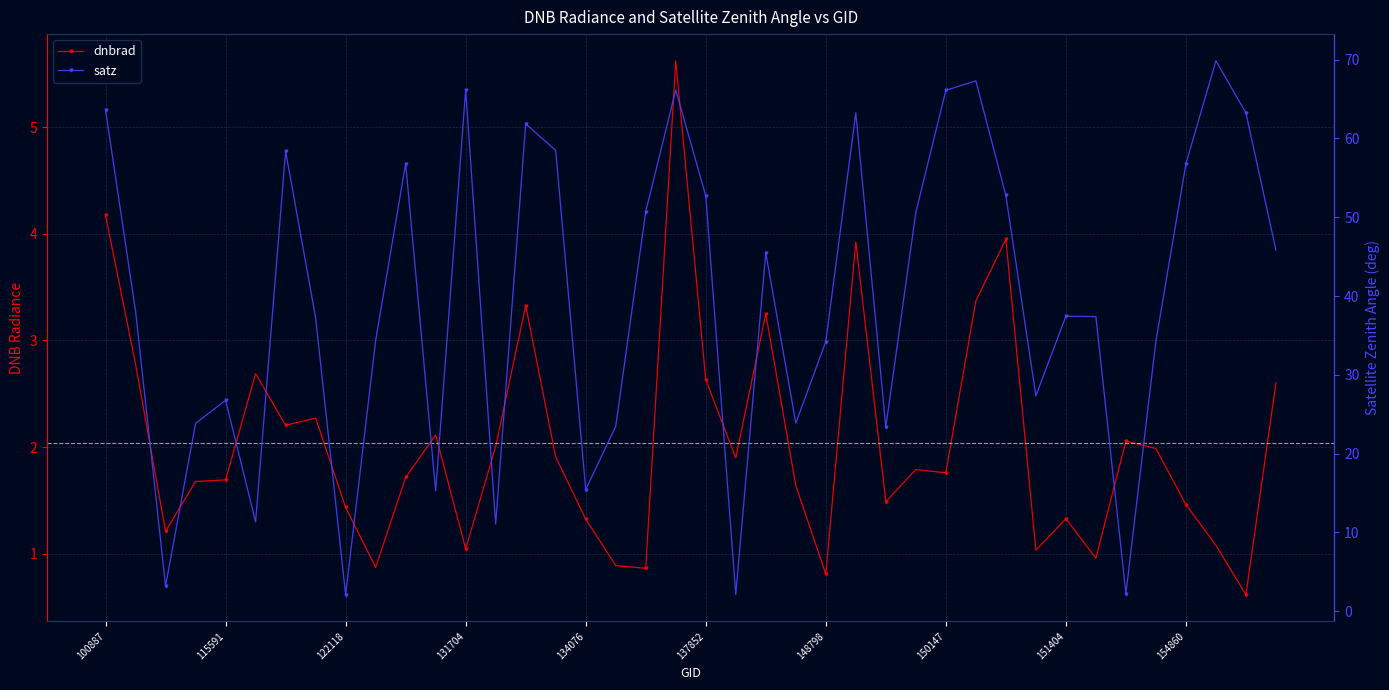

True or false: satz and dnbrad intersect in this chart.

False